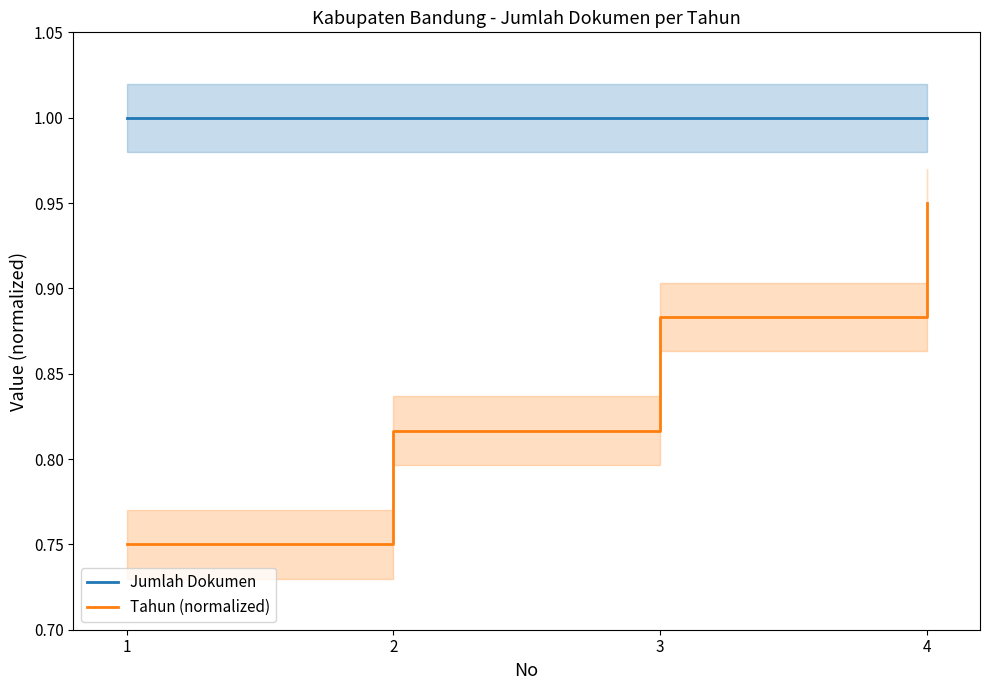

What is the value of the Tahun (normalized) point at the 3rd from the left?

0.9